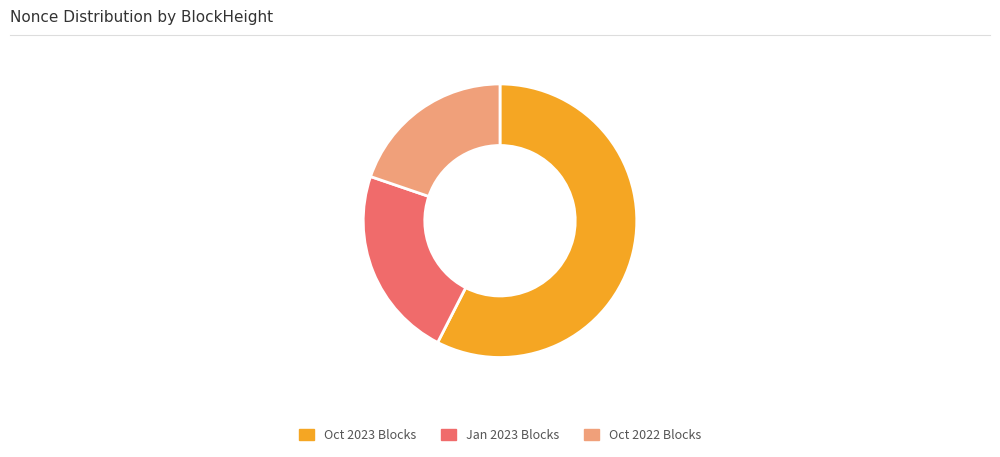

What is the largest slice in the pie chart?

Oct 2023 Blocks